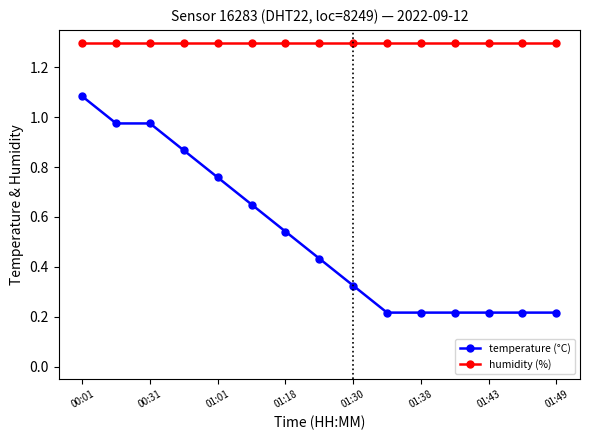

At how many categories does at least one series exceed 0?

15